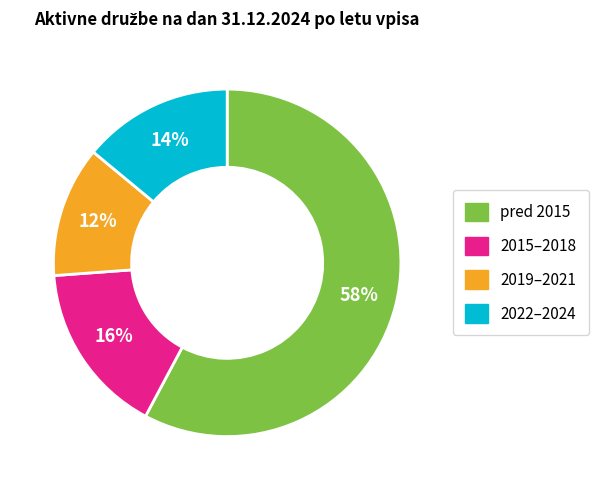

Count the number of slices in the pie.

4